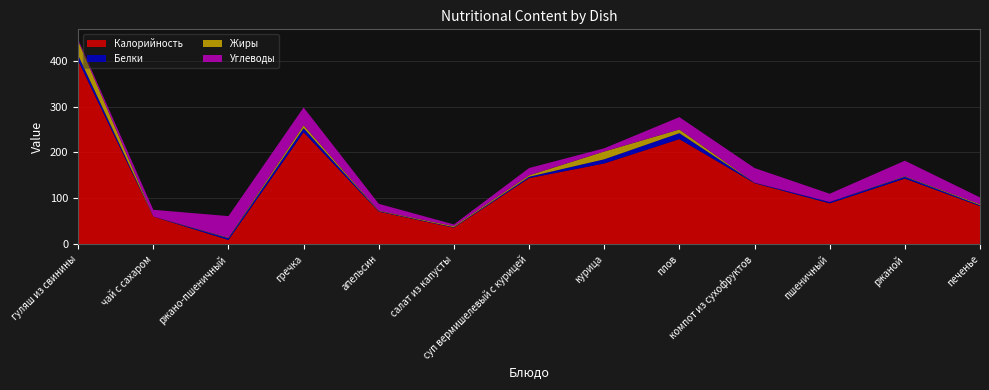

Reading right to left, what are all the values shown in this chart?

Калорийность: печенье=83.0	ржаной=143.0	пшеничный=89.0	компот из сухофруктов=133.0	плов=229.0	курица=176.0	суп вермишелевый с курицей=144.0	салат из капусты=36.0	апельсин=71.0	гречка=244.0	ржано-пшеничный=9.2	чай с сахаром=60.0	гуляш из свинины=400.0
Белки: печенье=2.0	ржаной=4.0	пшеничный=3.0	компот из сухофруктов=1.0	плов=13.0	курица=9.0	суп вермишелевый с курицей=3.0	салат из капусты=1.0	апельсин=1.0	гречка=9.0	ржано-пшеничный=4.0	чай с сахаром=0.0	гуляш из свинины=12.0
Жиры: печенье=2.0	ржаной=1.0	пшеничный=0.0	компот из сухофруктов=0.0	плов=8.0	курица=17.0	суп вермишелевый с курицей=3.0	салат из капусты=2.0	апельсин=1.0	гречка=6.0	ржано-пшеничный=1.0	чай с сахаром=0.0	гуляш из свинины=31.0
Углеводы: печенье=15.0	ржаной=34.0	пшеничный=18.0	компот из сухофруктов=32.0	плов=27.0	курица=7.0	суп вермишелевый с курицей=16.0	салат из капусты=4.0	апельсин=15.0	гречка=39.0	ржано-пшеничный=47.0	чай с сахаром=15.0	гуляш из свинины=3.0